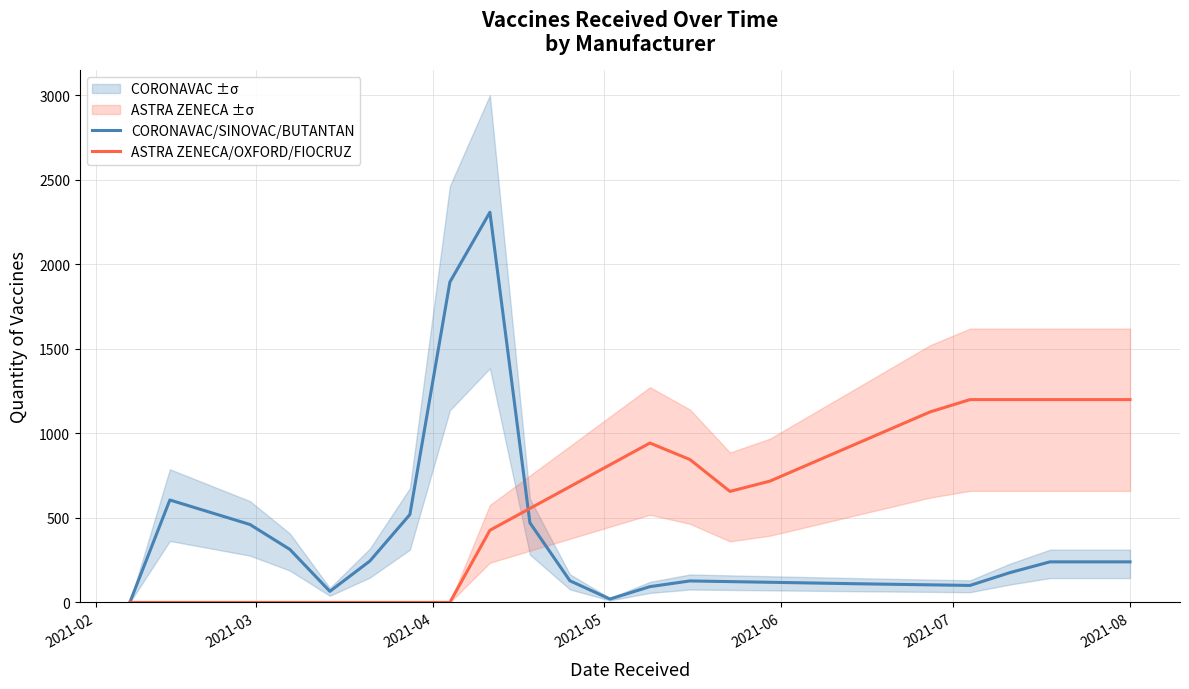

What is the difference between the maximum and second lowest values in the ASTRA ZENECA/OXFORD/FIOCRUZ series?

1200.0